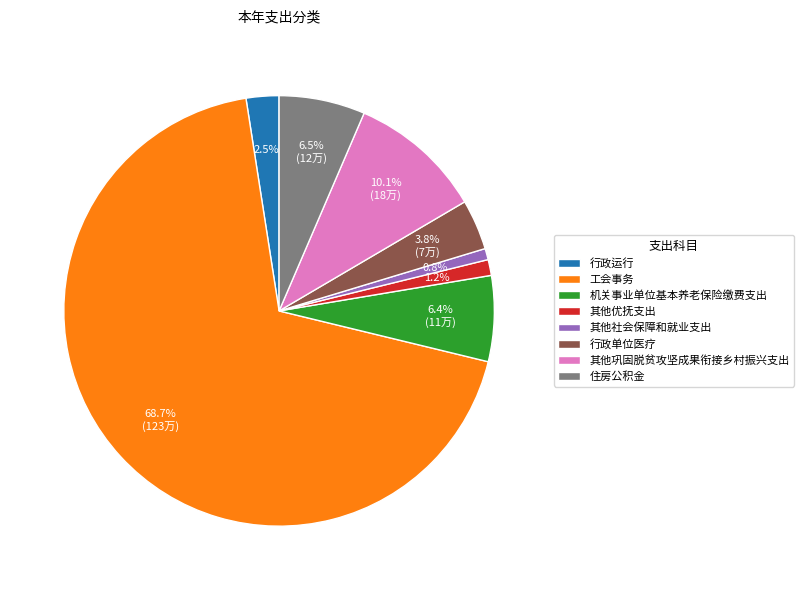

Which has a higher value, 其他社会保障和就业支出 or 其他巩固脱贫攻坚成果衔接乡村振兴支出?

其他巩固脱贫攻坚成果衔接乡村振兴支出